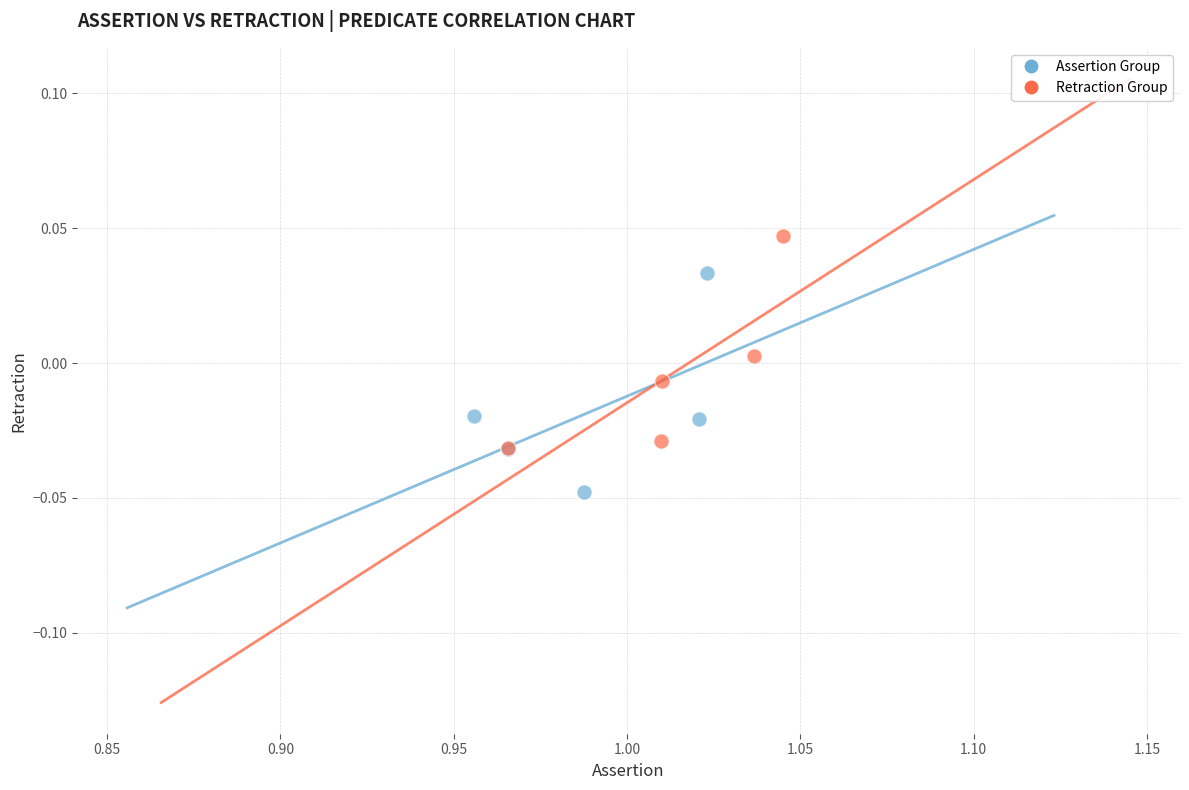

Which series has the widest spread of Y values?

Assertion Group